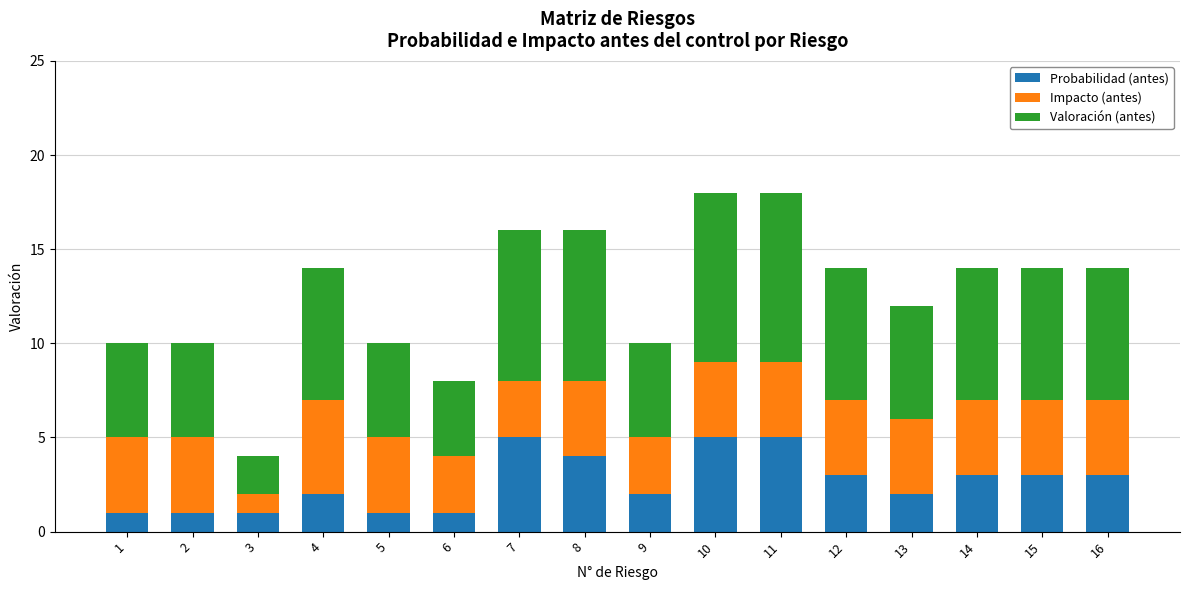

The value of Probabilidad (antes) at 5 is 1. True or false?

True